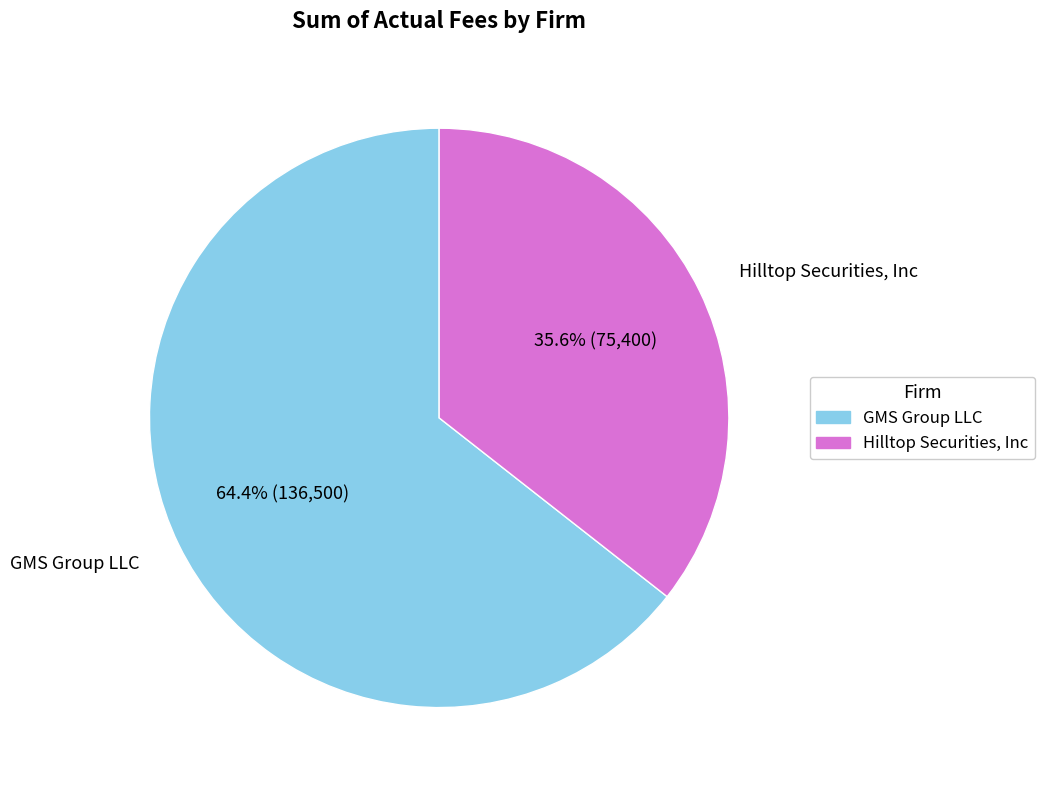

Approximately how many times larger is the value at GMS Group LLC compared to Hilltop Securities, Inc?

1.8